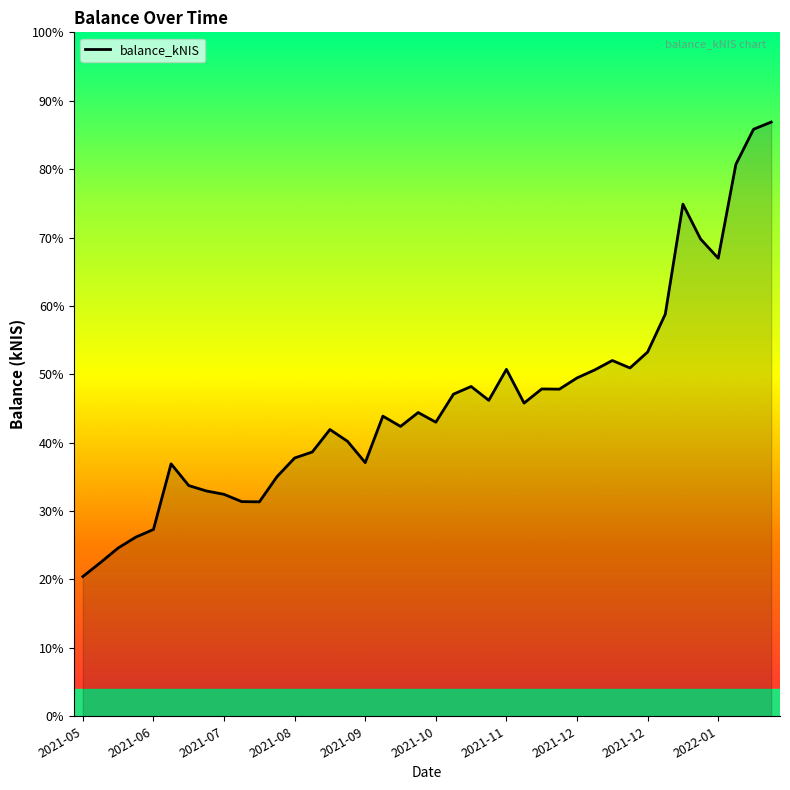

Does the chart have visible grid lines?

No